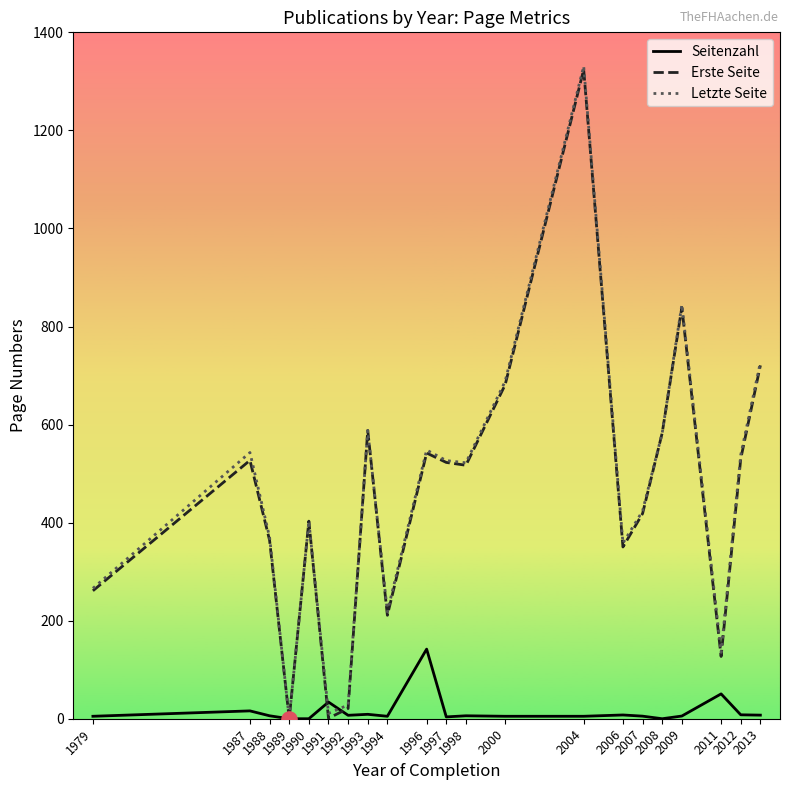

What is the total value across all series at 1997?

1053.0